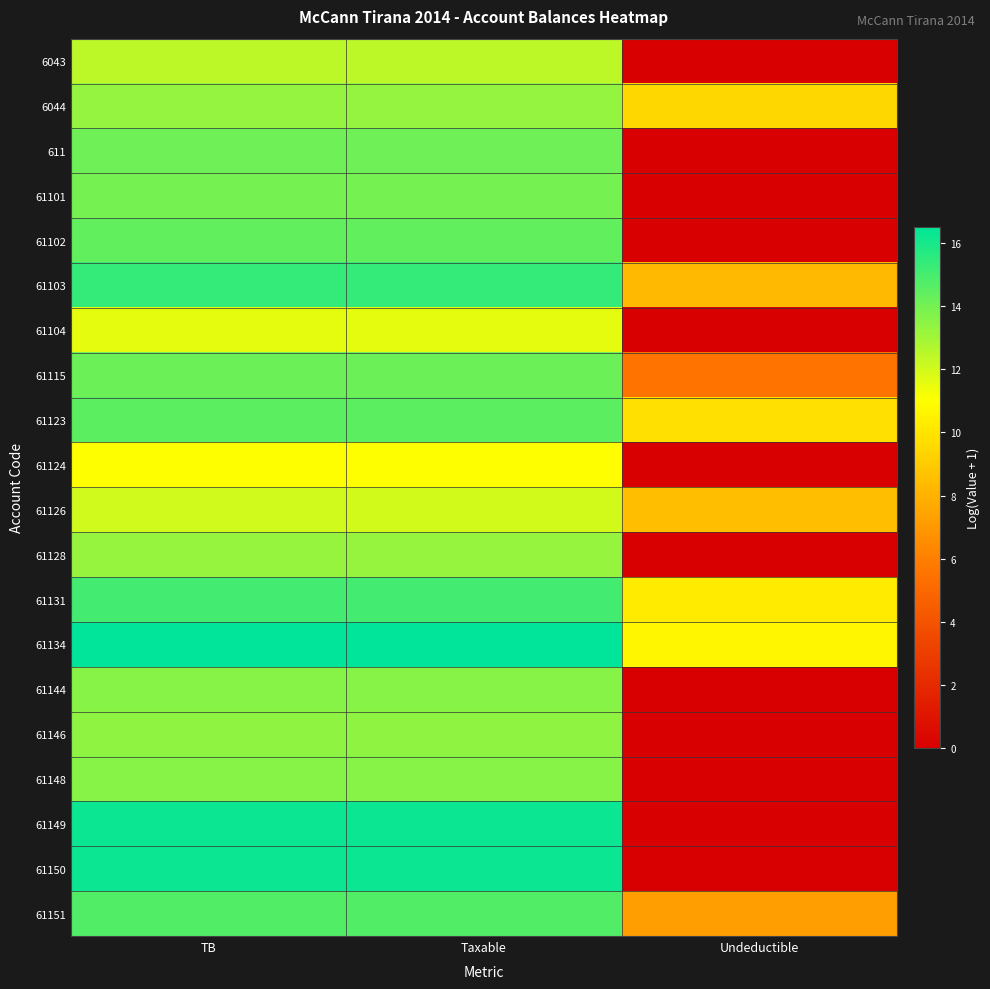

Which series has the largest total across all categories?

61134